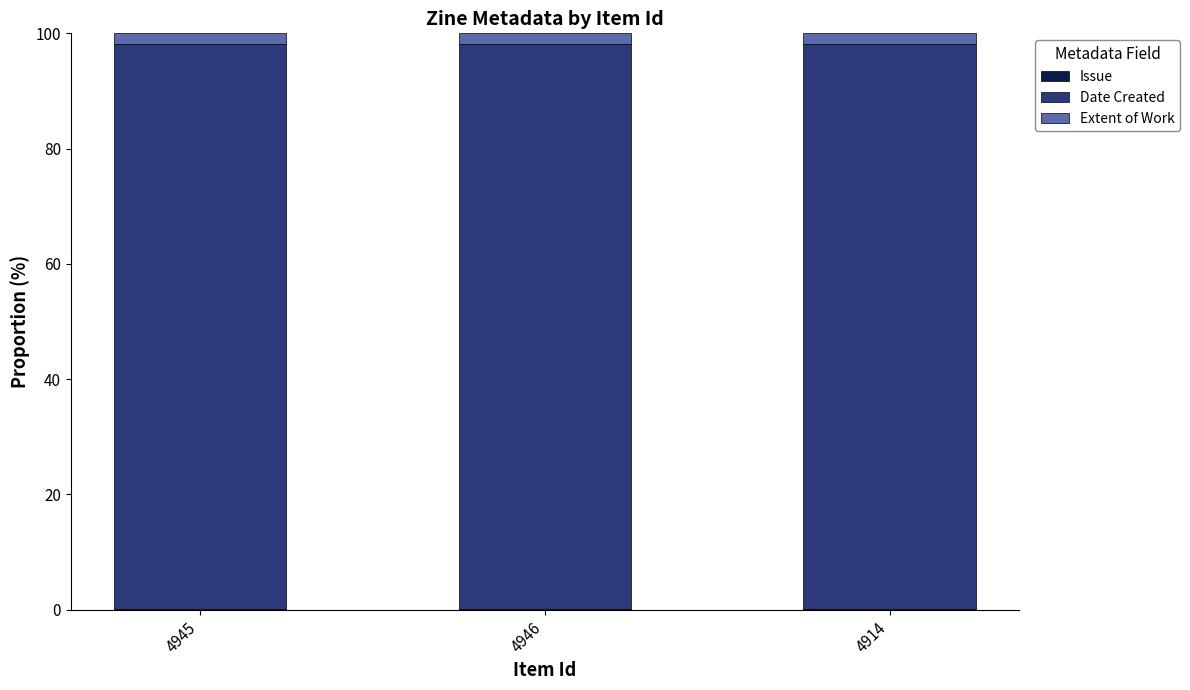

Does the chart contain stacked bars?

Yes